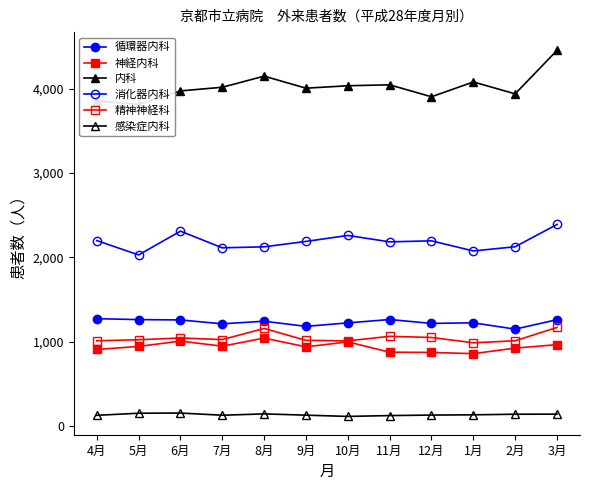

Rank the categories by 感染症内科 value from lowest to highest.

10月, 11月, 4月, 7月, 9月, 12月, 1月, 2月, 3月, 8月, 5月, 6月